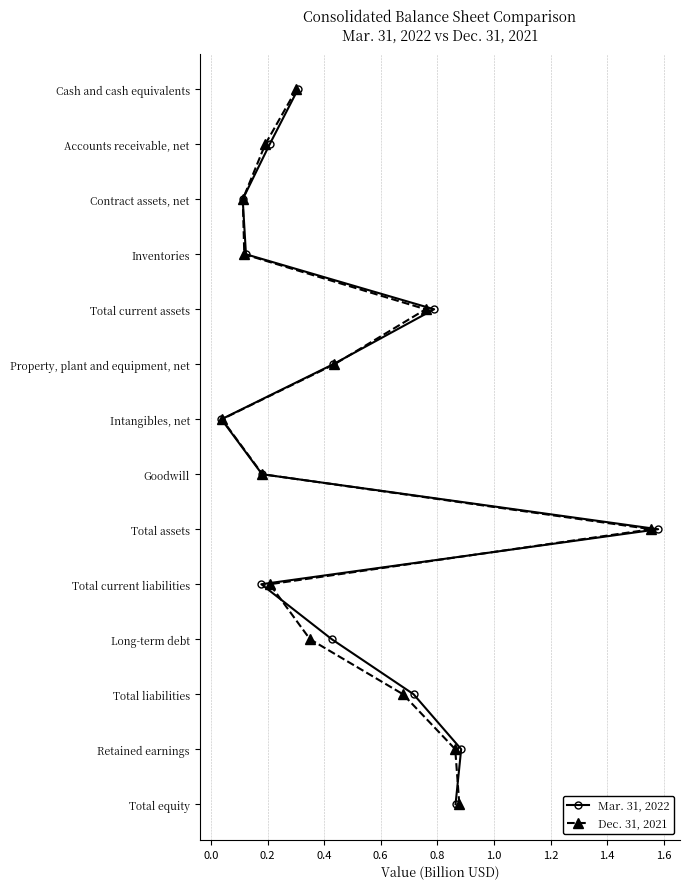

Rank the series at 1.2 from highest to lowest value.

Mar. 31, 2022, Dec. 31, 2021